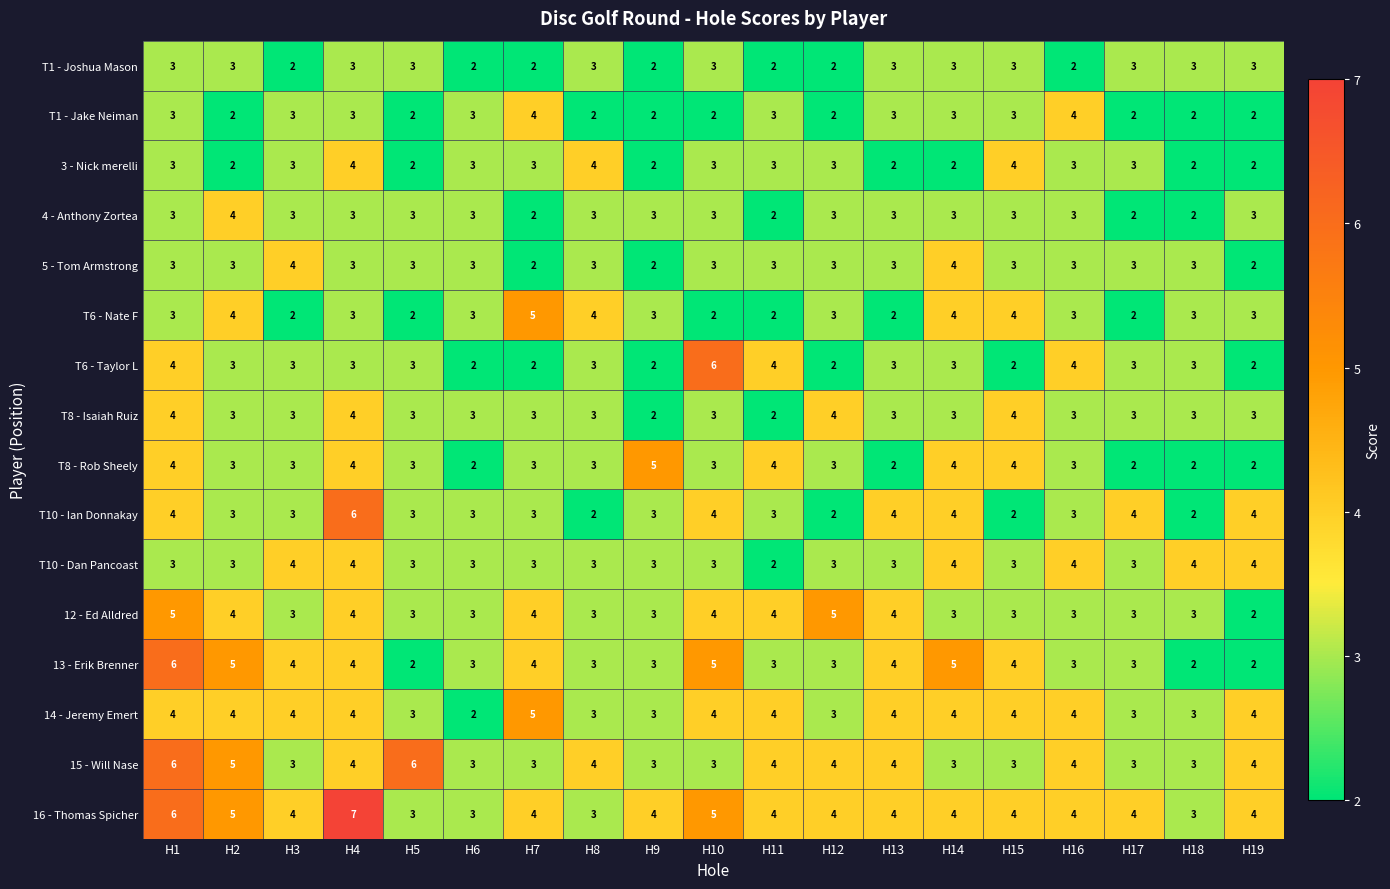

What is the sum of all 13 - Erik Brenner values?

68